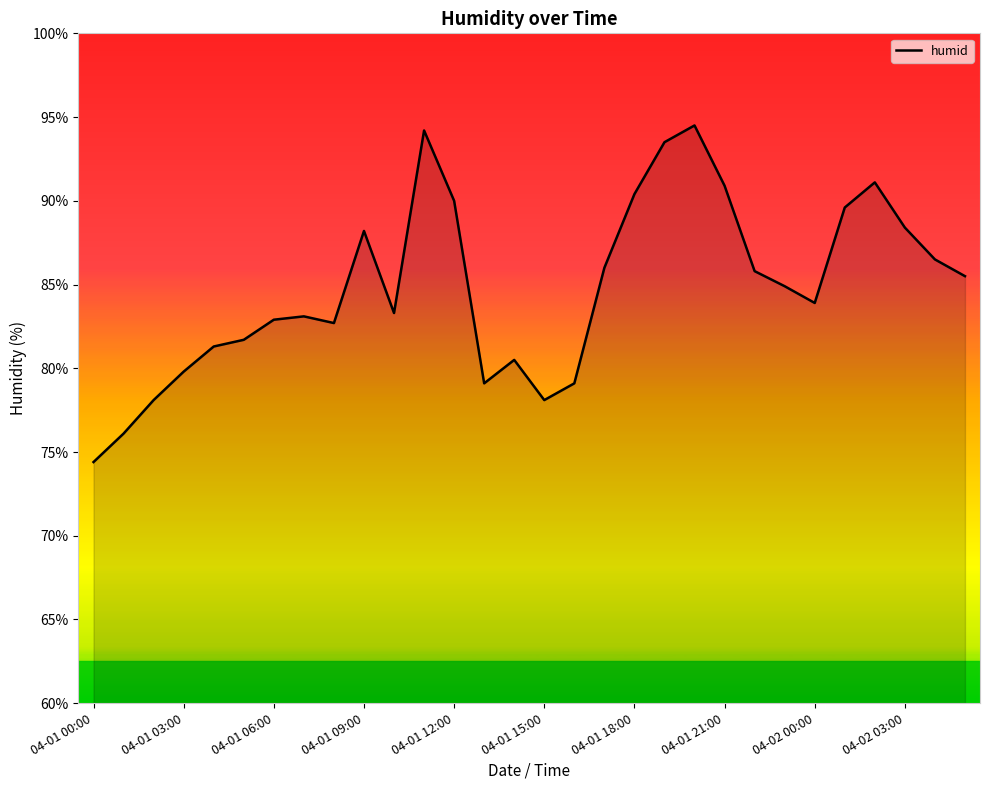

Count the number of categories in the chart.

30